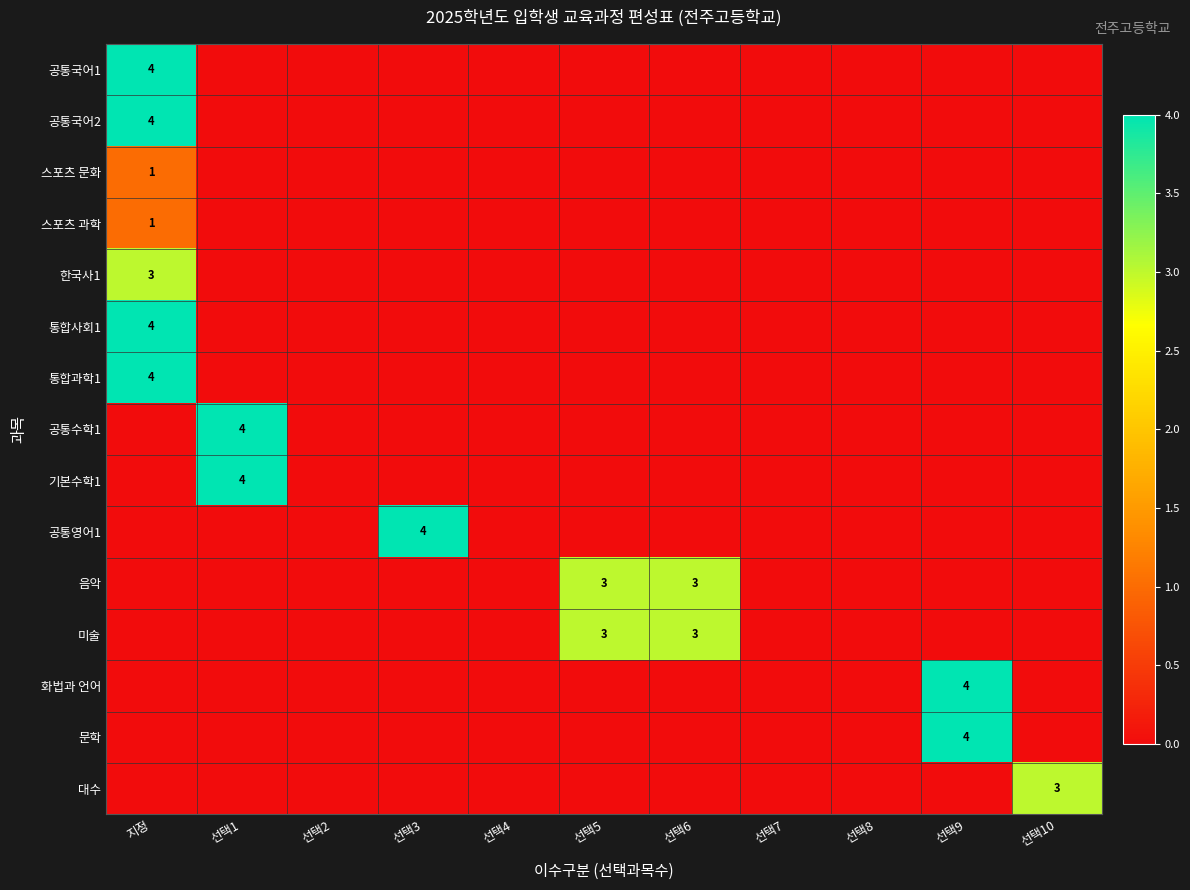

How many data points does each series have?

11